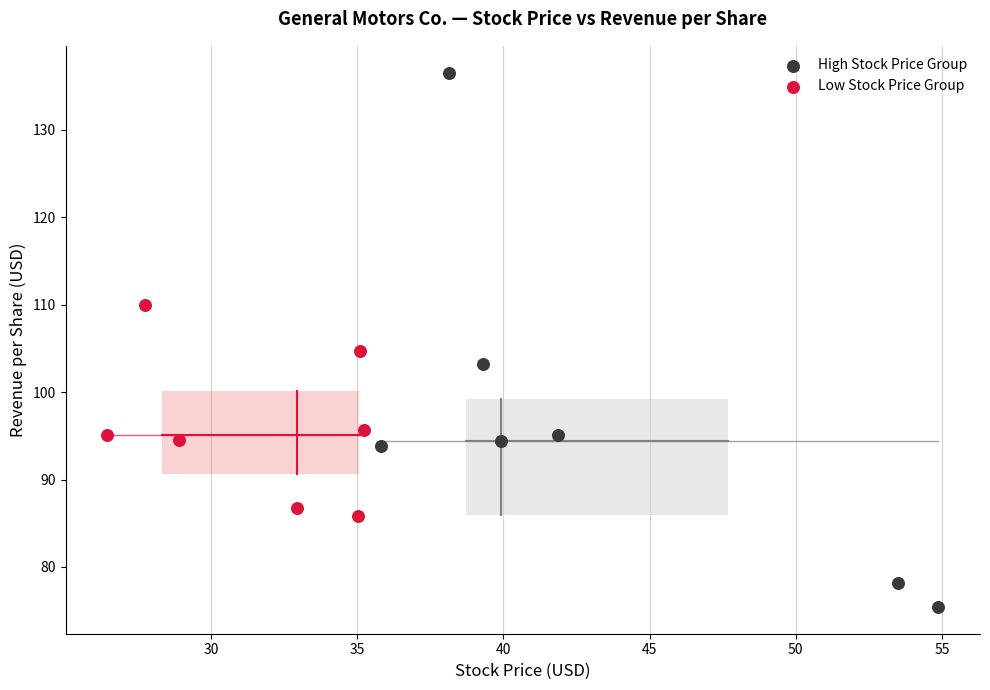

Which series reaches the maximum Y coordinate?

High Stock Price Group